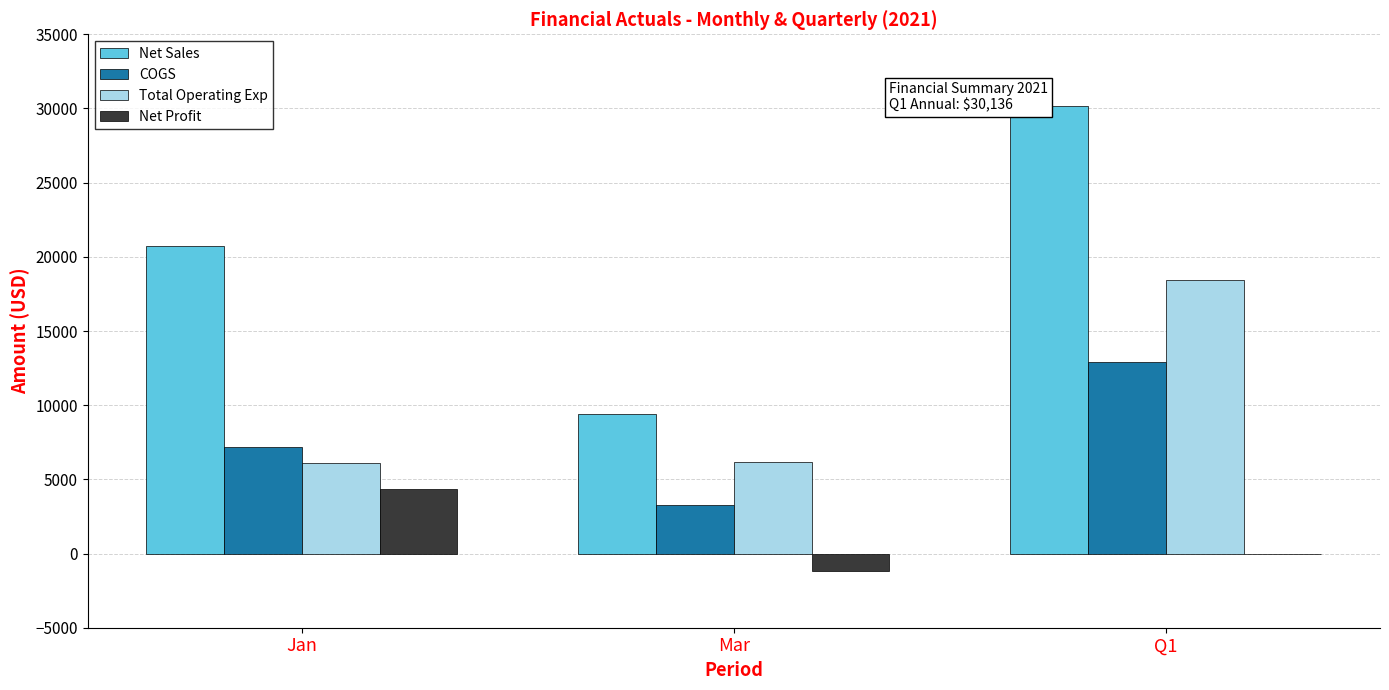

What are all the series names shown in the legend?

Net Sales, COGS, Total Operating Exp, Net Profit